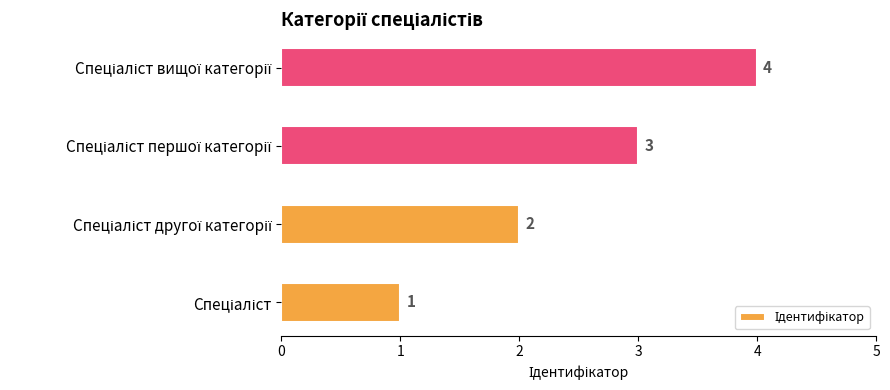

What is the greatest value displayed?

4